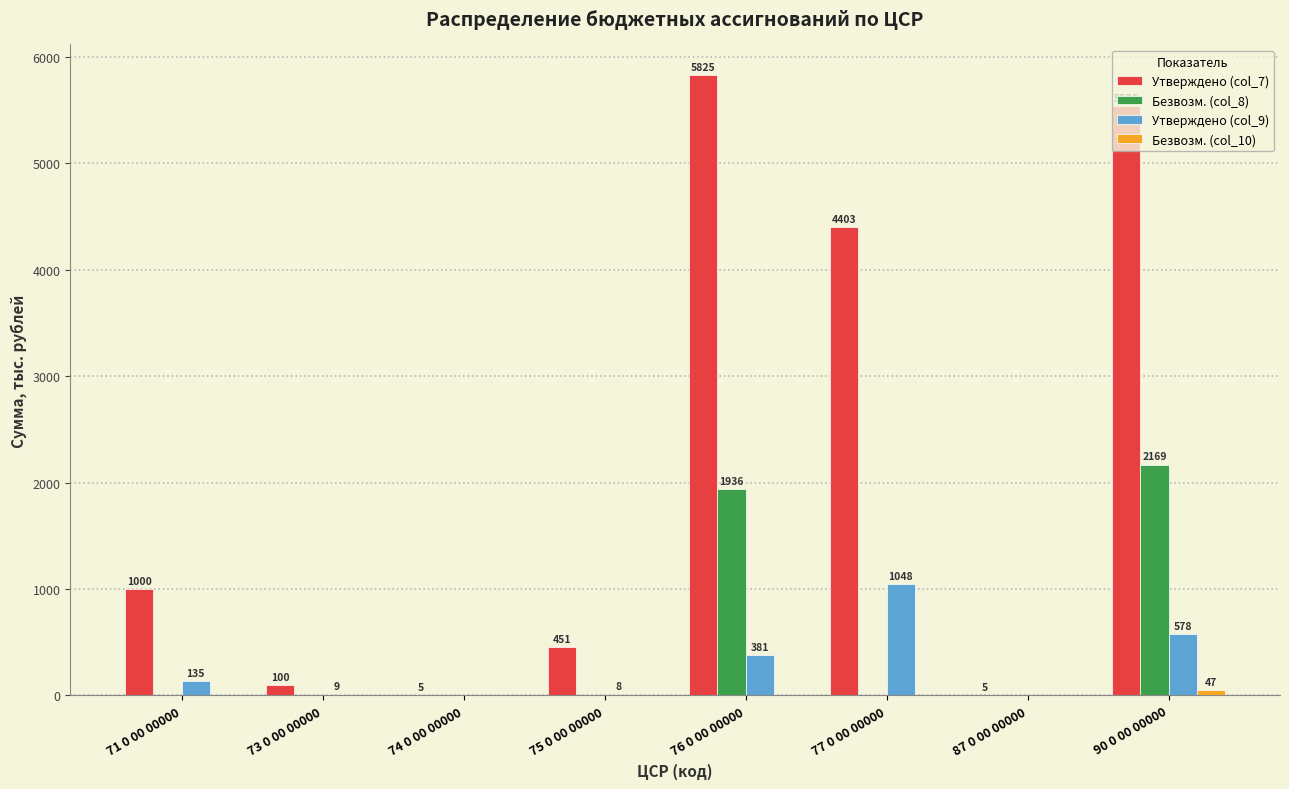

Which series has the largest total across all categories?

Утверждено (col_7)